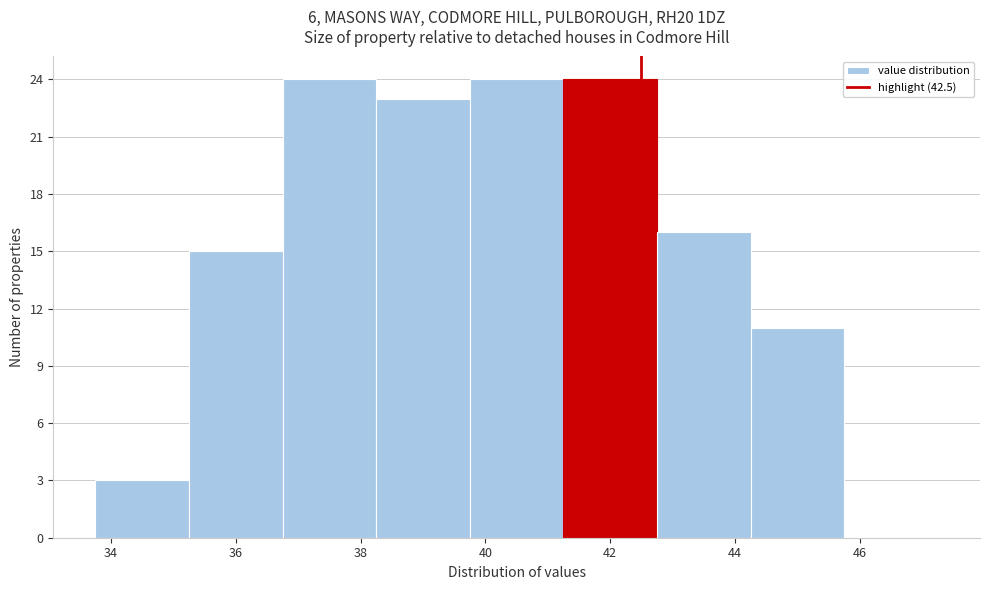

How tall is the bar that spans 33.75 to 35.25 on the x-axis? Neither the bar edges nor the heights are printed on the chart, so give them approximately, as read against the axes.

3